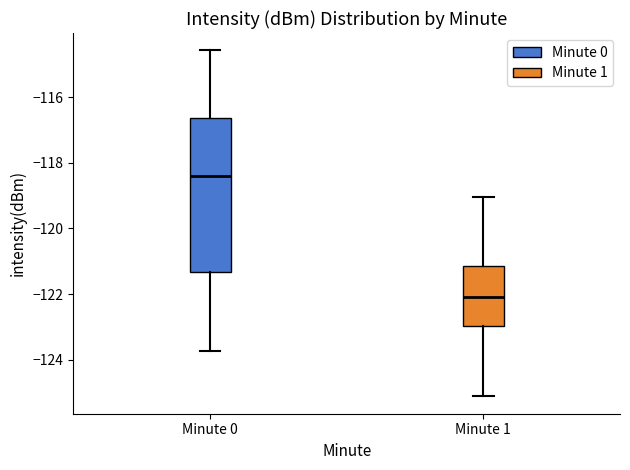

Which box is the tallest, from its lower edge to its upper edge?

Minute 0